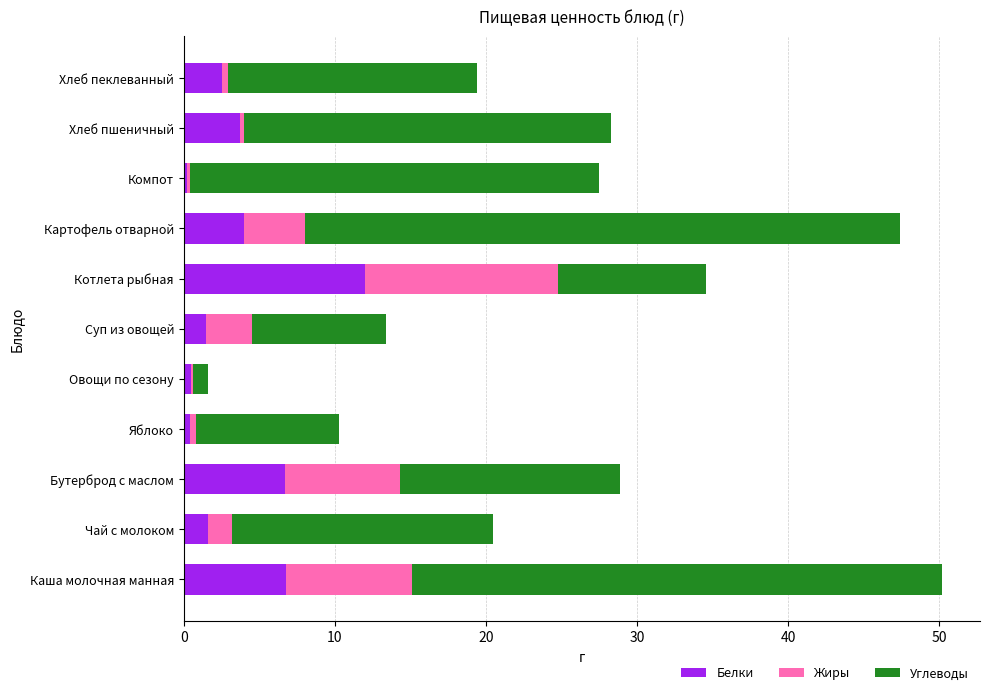

What is the maximum value for Белки?

12.0